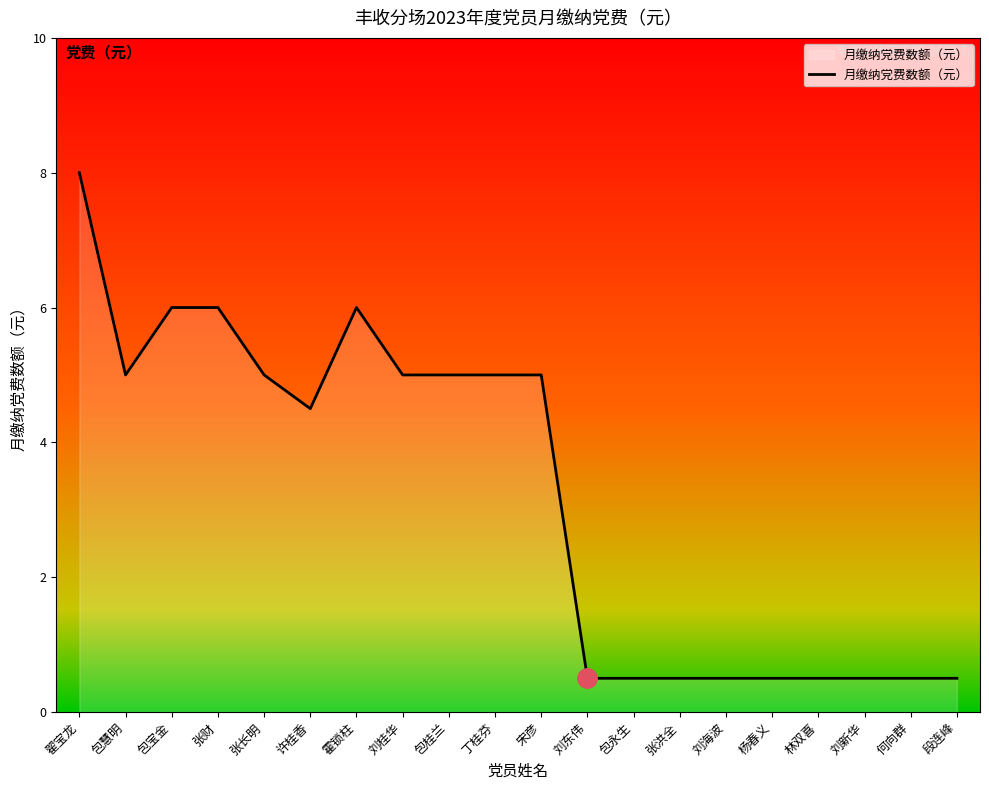

Reading right to left, transcribe all the data shown in this chart.

0.5	0.5	0.5	0.5	0.5	0.5	0.5	0.5	0.5	5.0	5.0	5.0	5.0	6.0	4.5	5.0	6.0	6.0	5.0	8.0